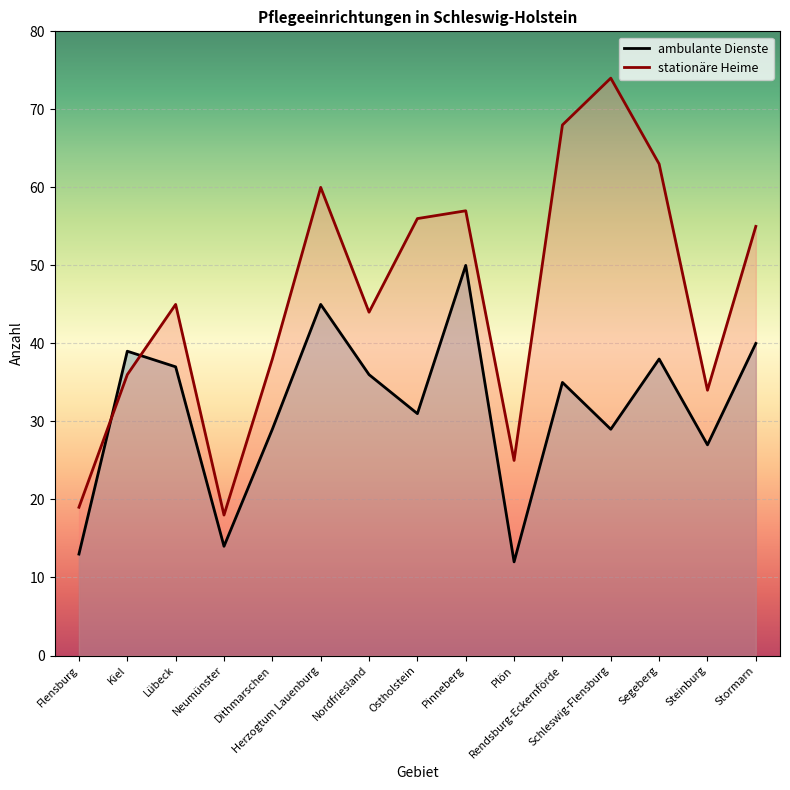

Rank the series at Plön from lowest to highest value.

ambulante Dienste, stationäre Heime